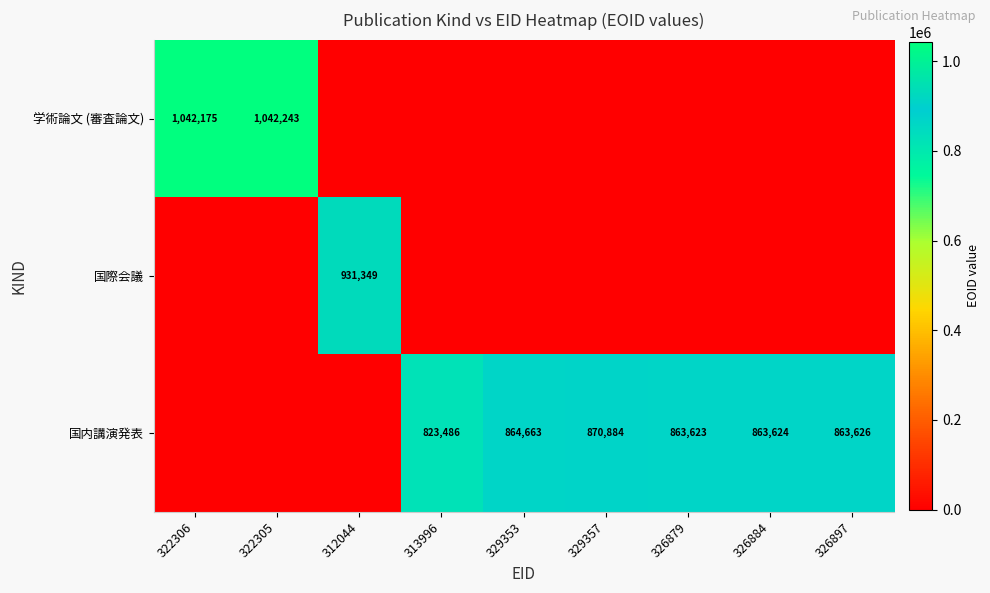

The value of 国内講演発表 at 326897 is 205800. True or false?

False